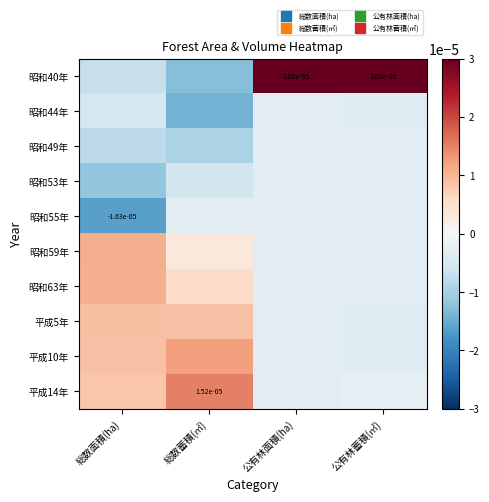

How many data points does each series have?

4